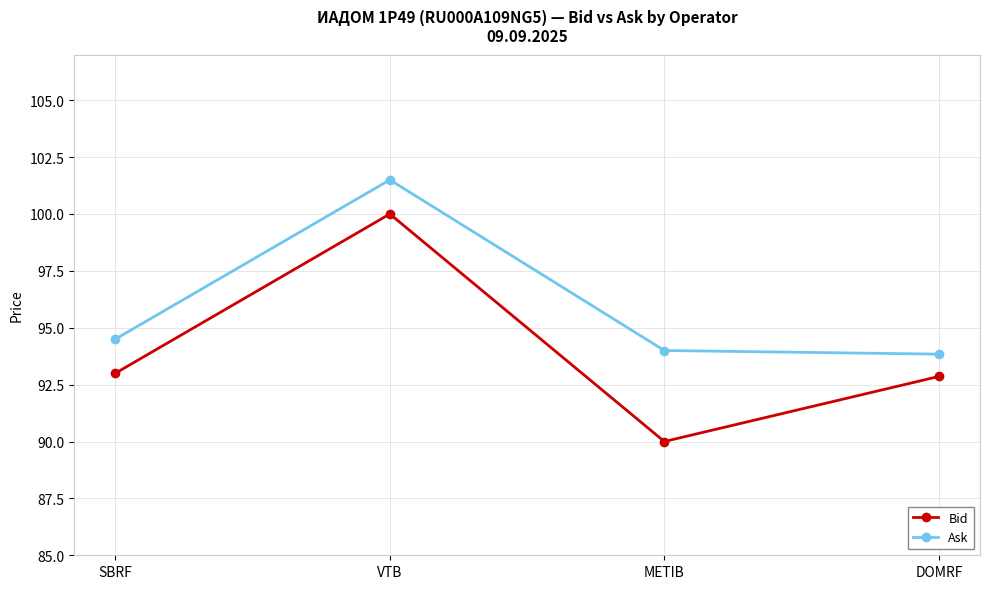

What is the difference between the maximum and second lowest values in the Ask series?

7.5